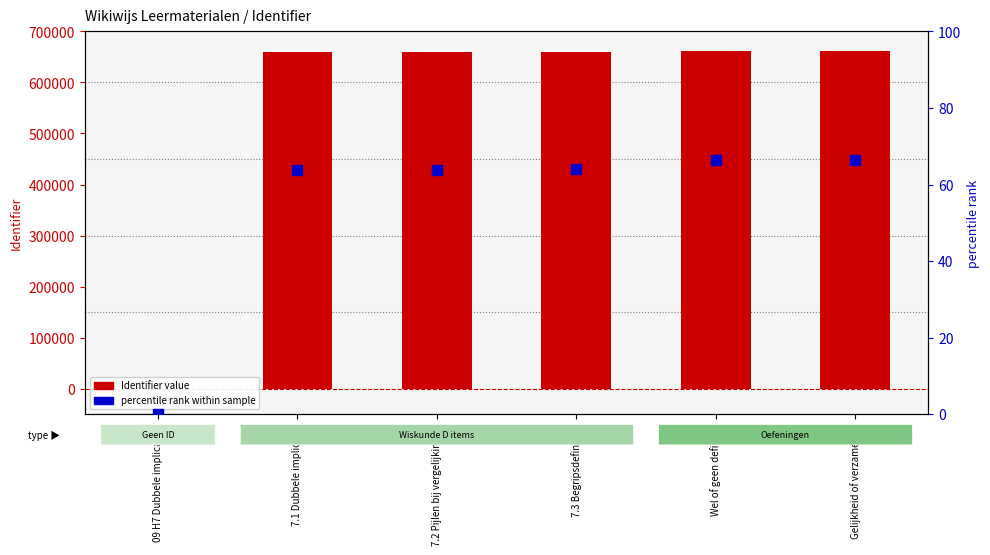

Is the value of percentile rank within sample at 09 H7 Dubbele implicaties greater than the value of Identifier value at Wel of geen definitie?

No